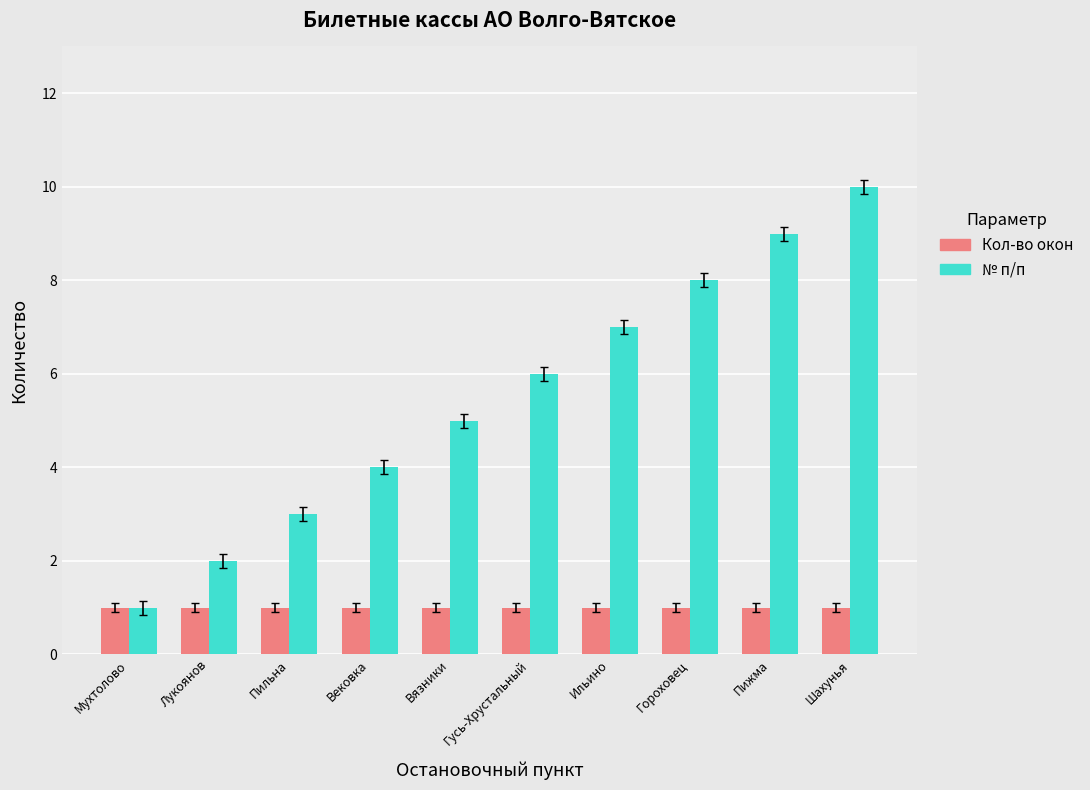

What is the difference between the maximum and second lowest values in the № п/п series?

8